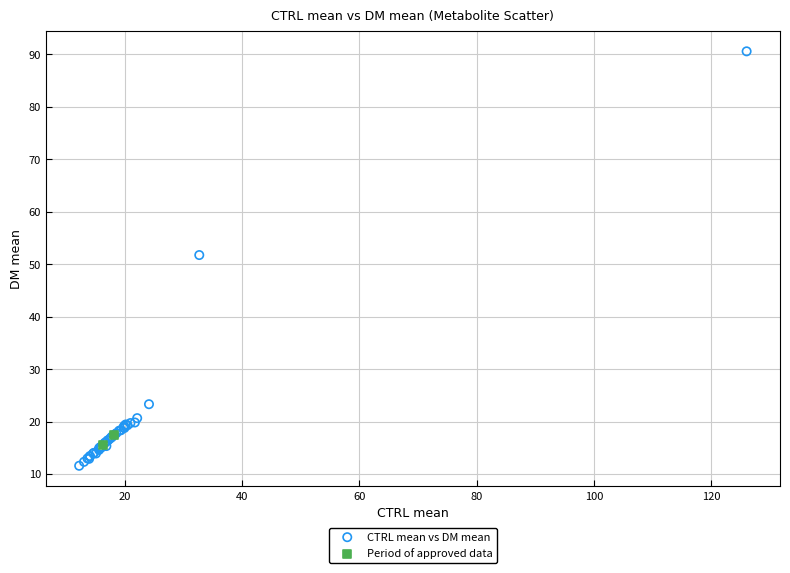

Which series contains the highest Y value?

CTRL mean vs DM mean